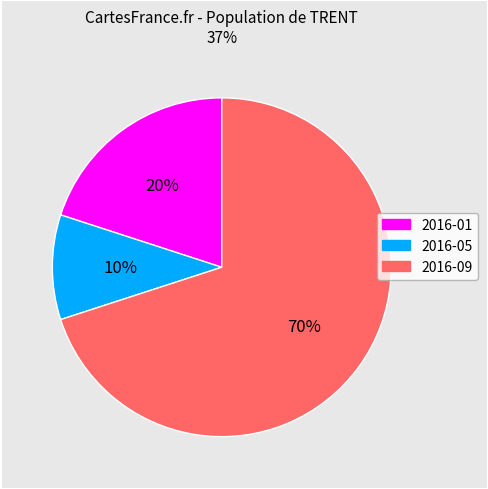

Count the number of slices in the pie.

3